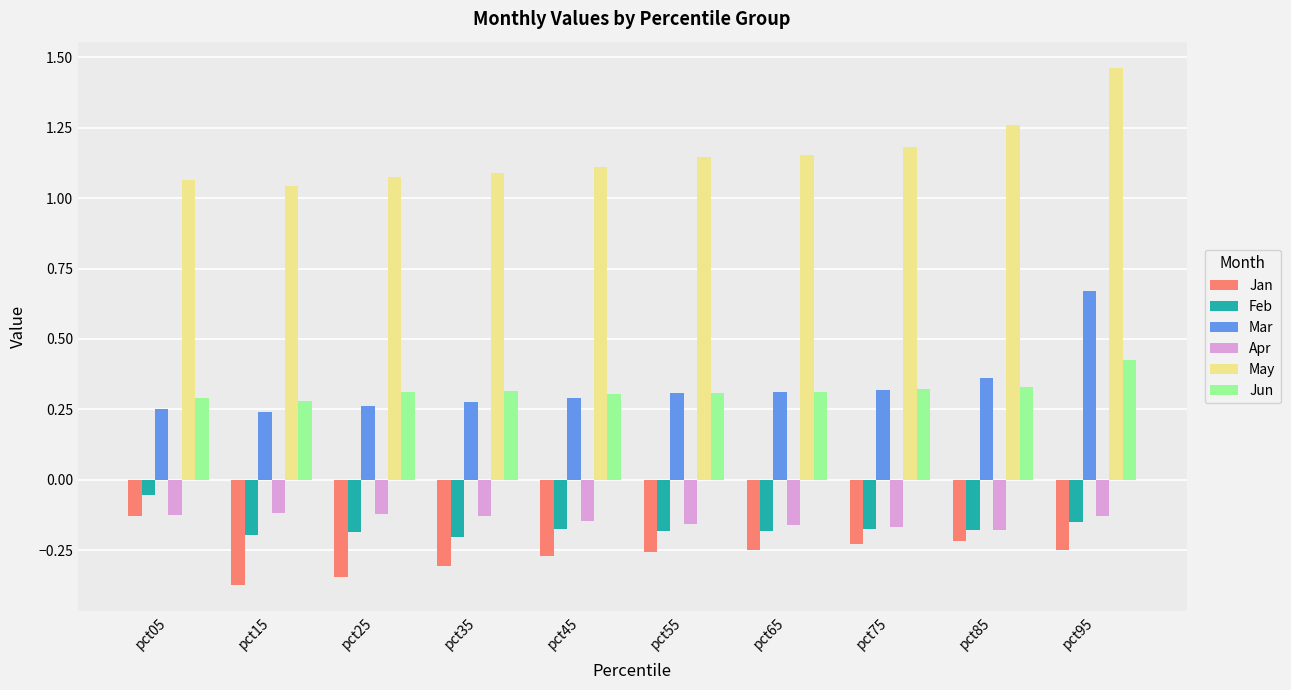

Which category has the highest value in the Feb series?

pct05